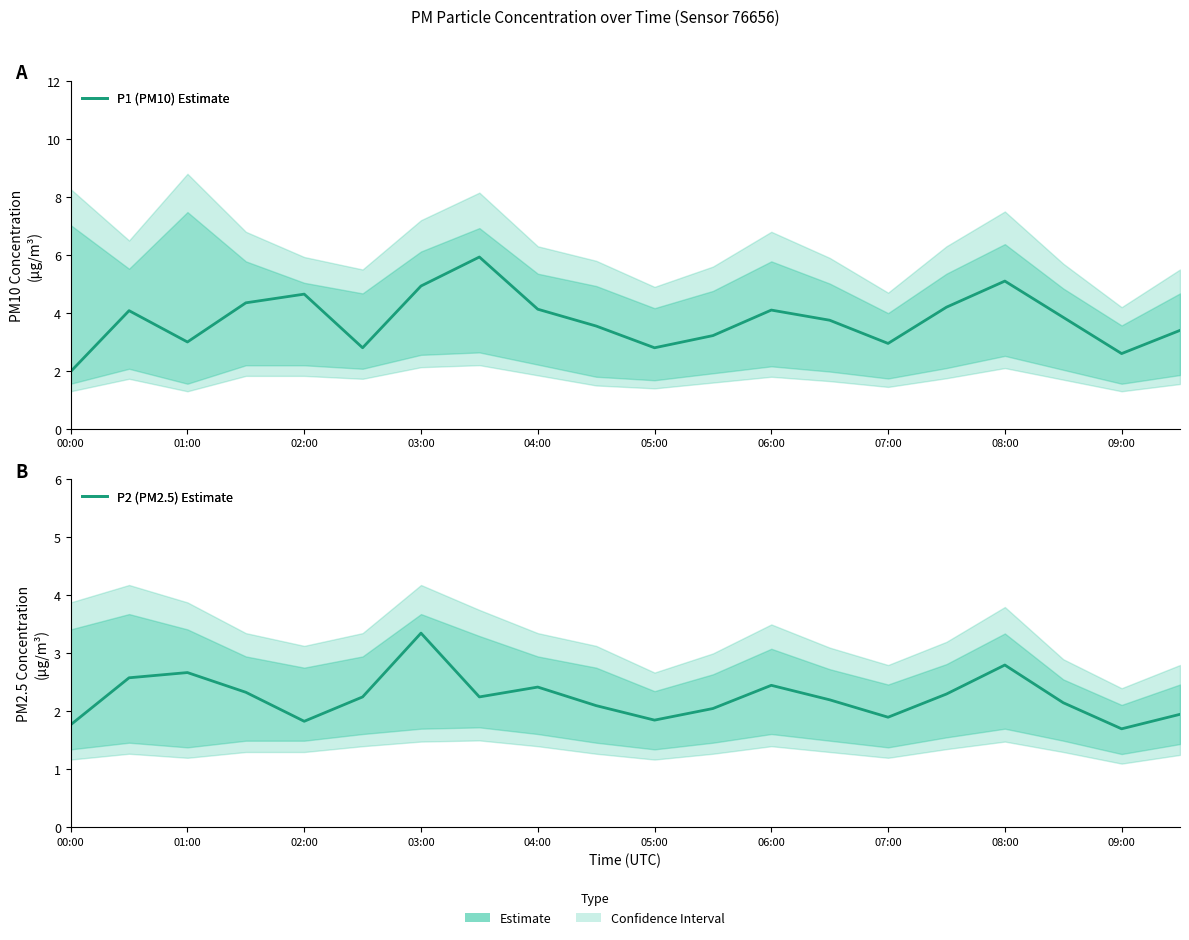

What is the difference between the maximum and minimum values in the P2 (PM2.5) Estimate series?

1.7